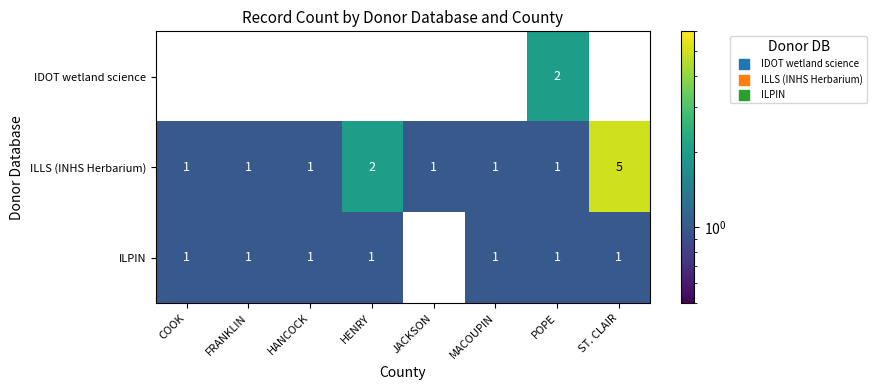

What is the difference between the highest and lowest values at FRANKLIN?

1